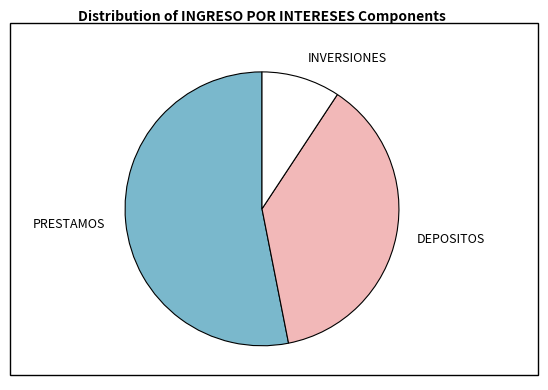

Which has a higher value, DEPOSITOS or INVERSIONES?

DEPOSITOS